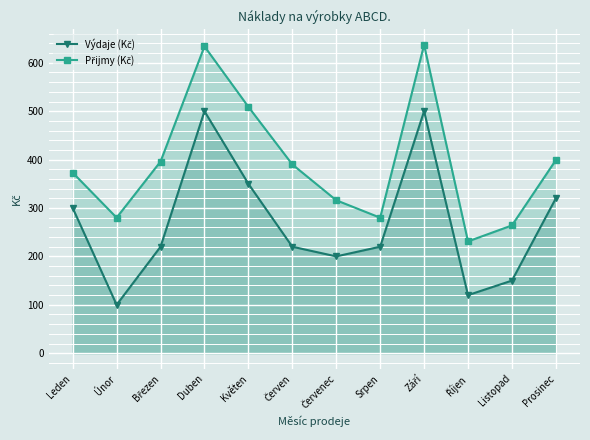

How many data points in Výdaje (Kč) are above 220?

5